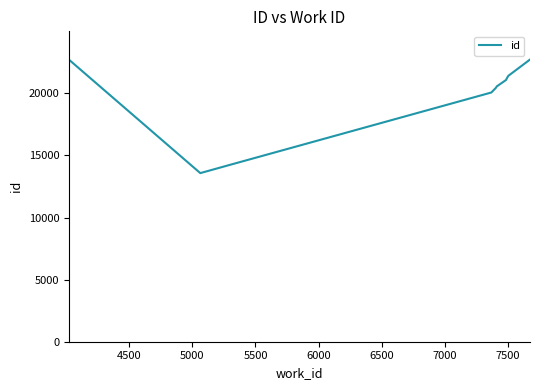

What is the difference between the maximum and minimum values?

9146